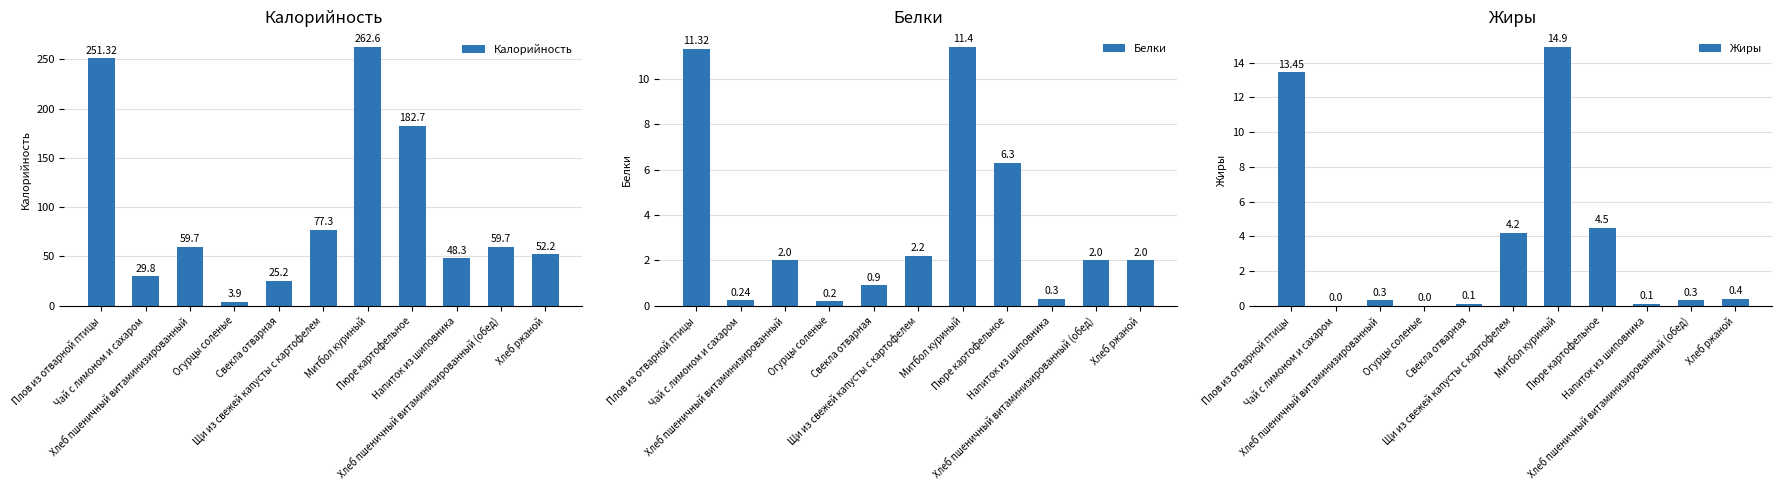

At which category does the chart reach its minimum across all series?

Чай с лимоном и сахаром